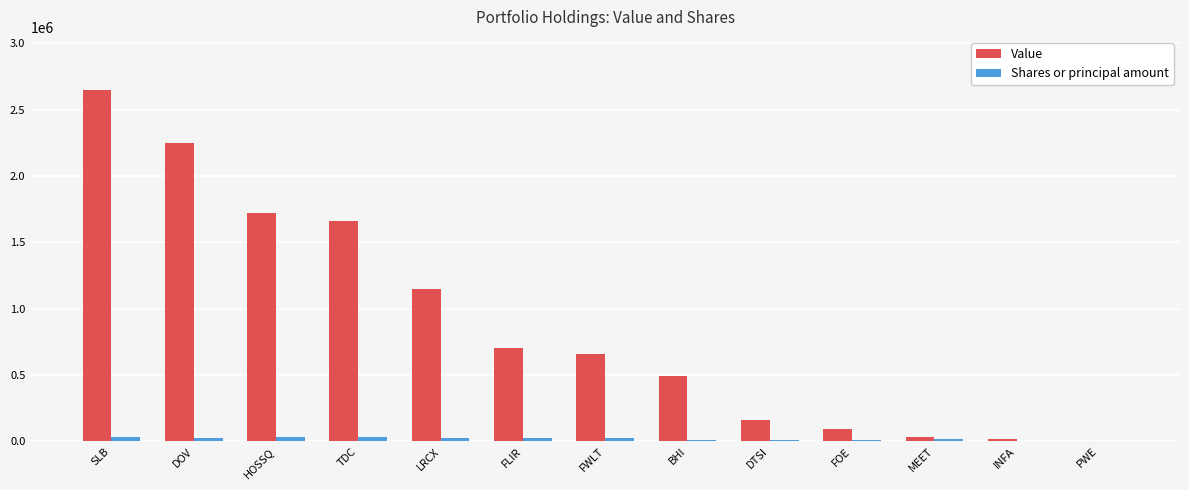

Which label corresponds to the largest value in the chart?

SLB